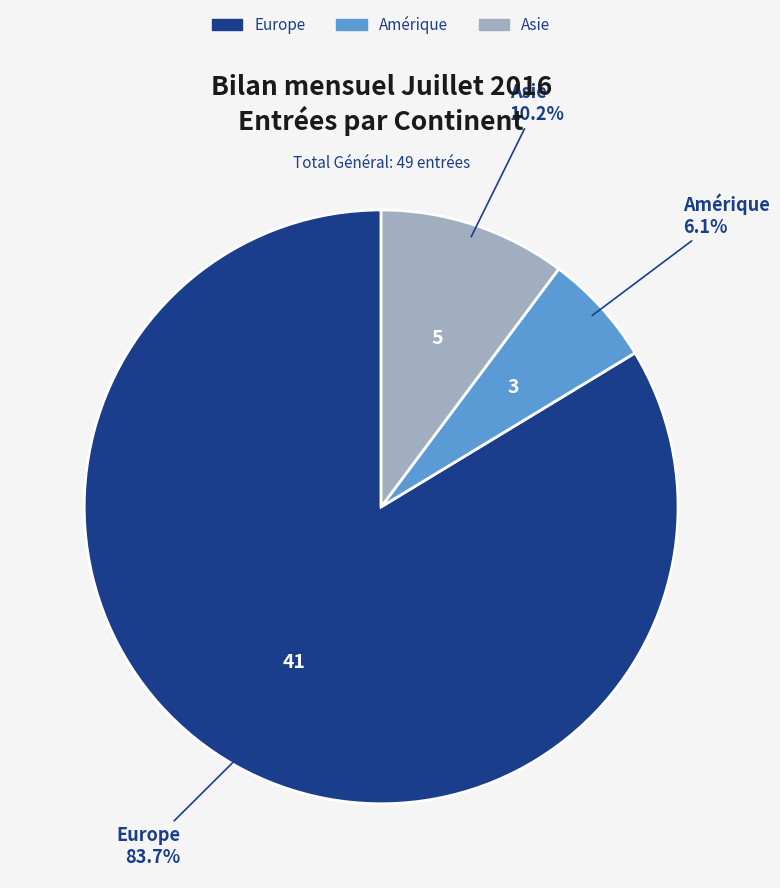

Is there any slice that represents more than half of the pie?

Yes